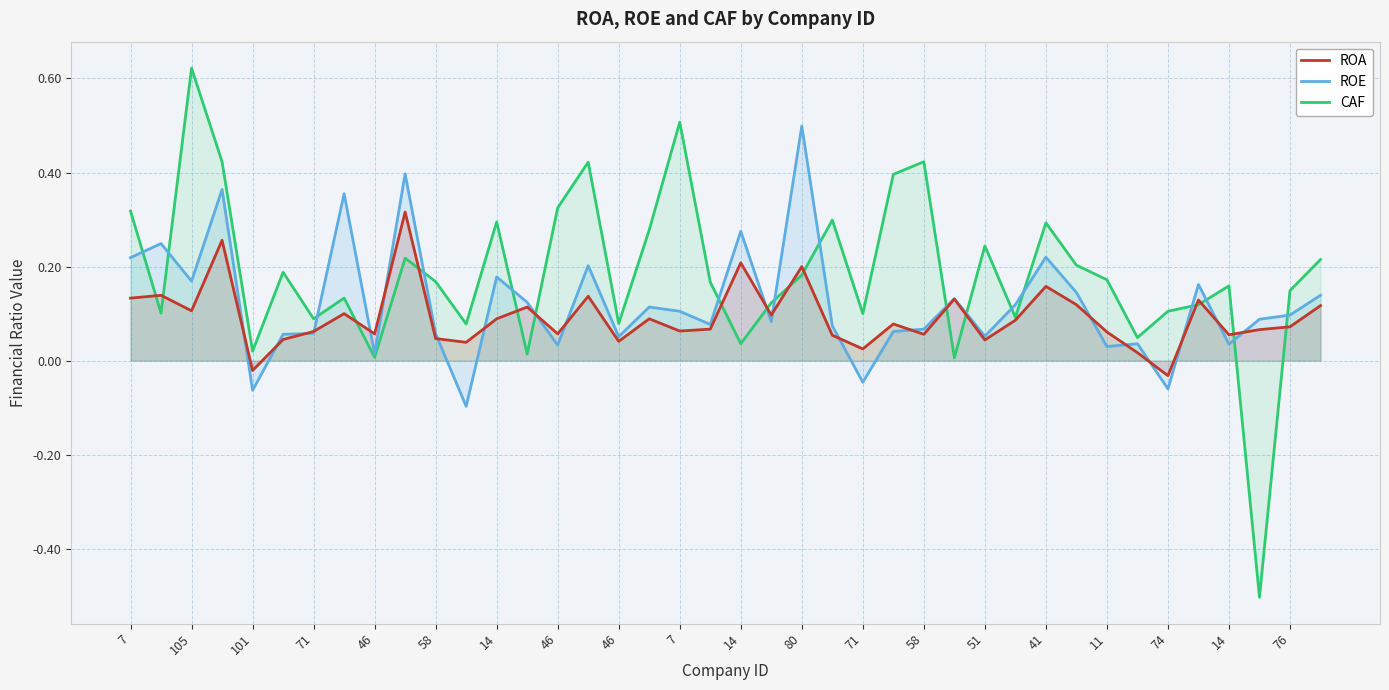

True or false: ROE has a value of -0.1 at 101.

False